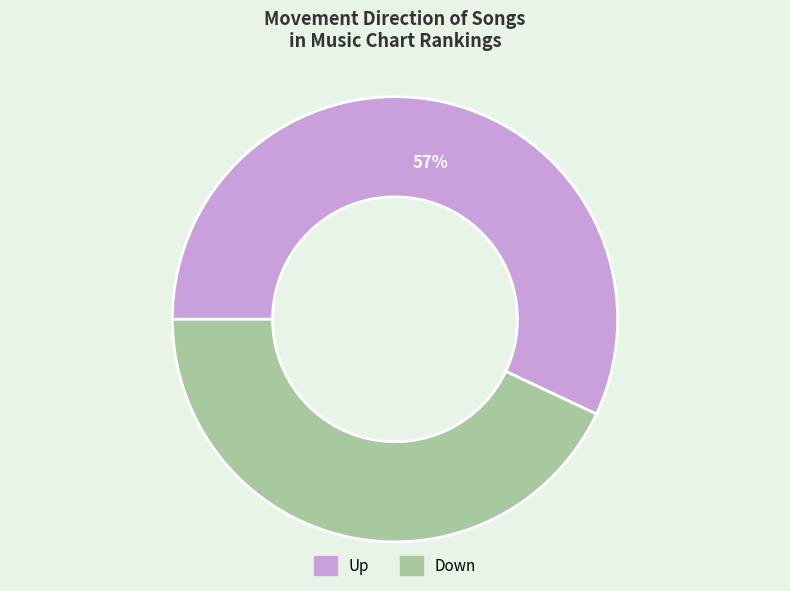

Does any single category account for the majority?

Yes